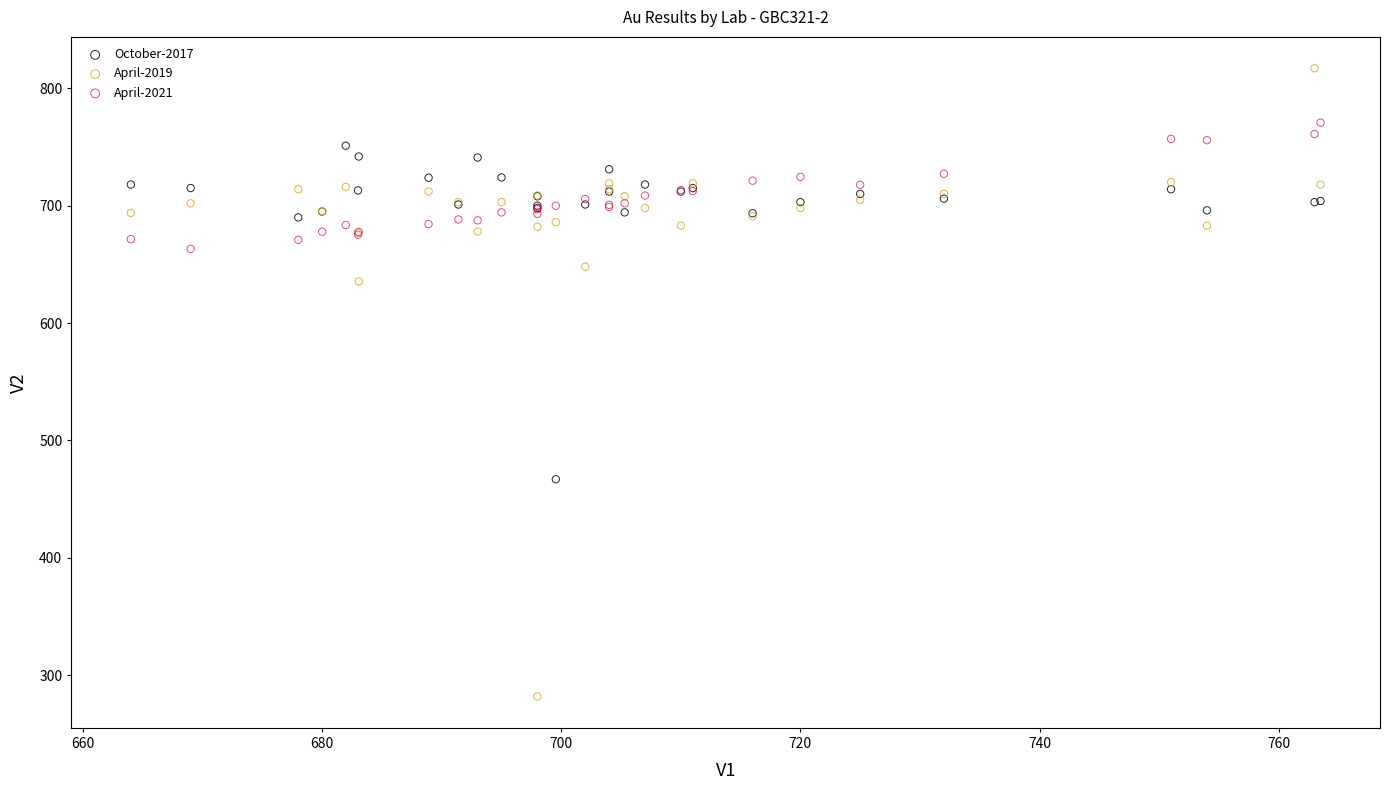

Which series has the widest spread of Y values?

April-2019